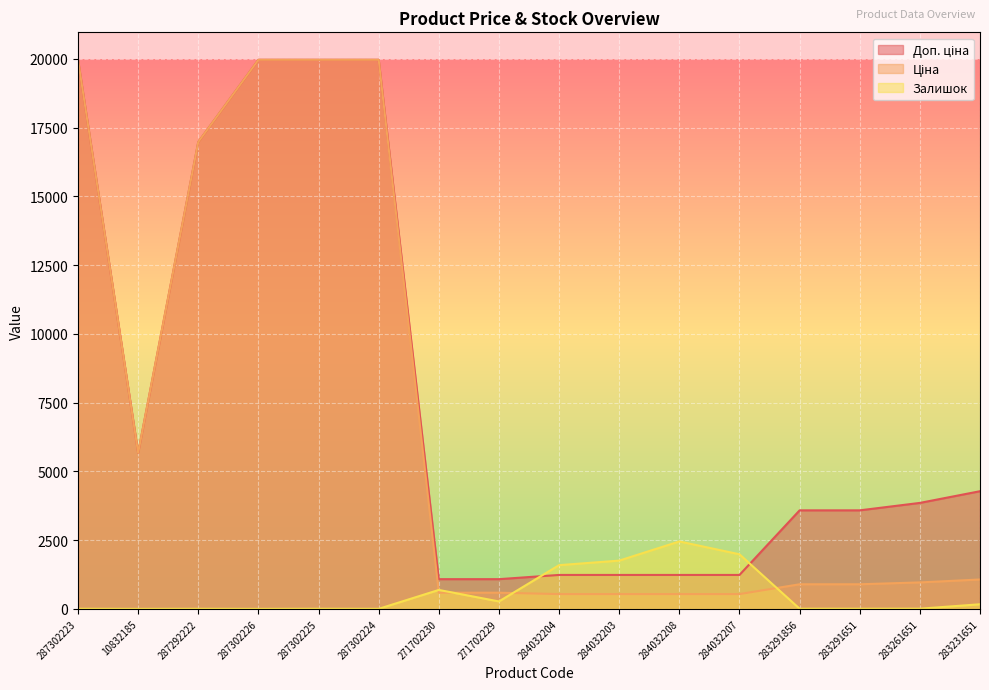

Rank the categories by Ціна value from highest to lowest.

287302223, 287302226, 287302225, 287302224, 287292222, 10832185, 283231651, 283261651, 283291856, 283291651, 271702230, 271702229, 284032204, 284032203, 284032208, 284032207